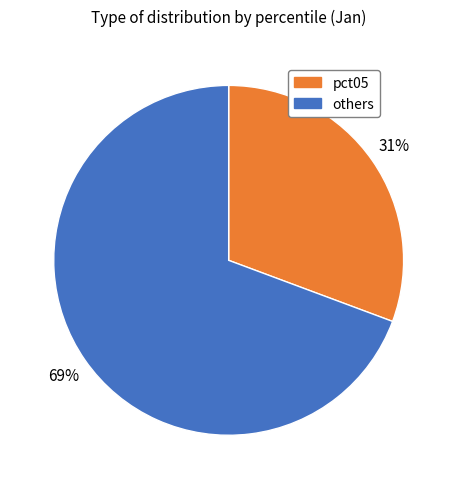

To the nearest percent, what is the average slice percentage?

50%